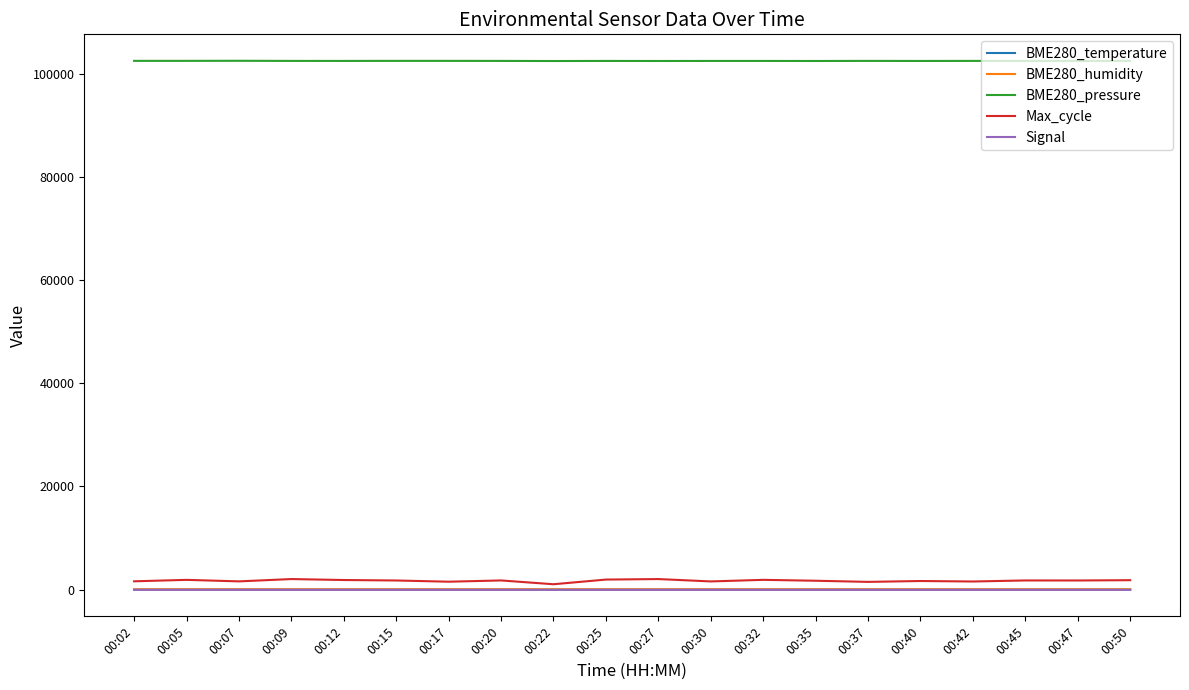

At how many categories does at least one series exceed 10904?

20